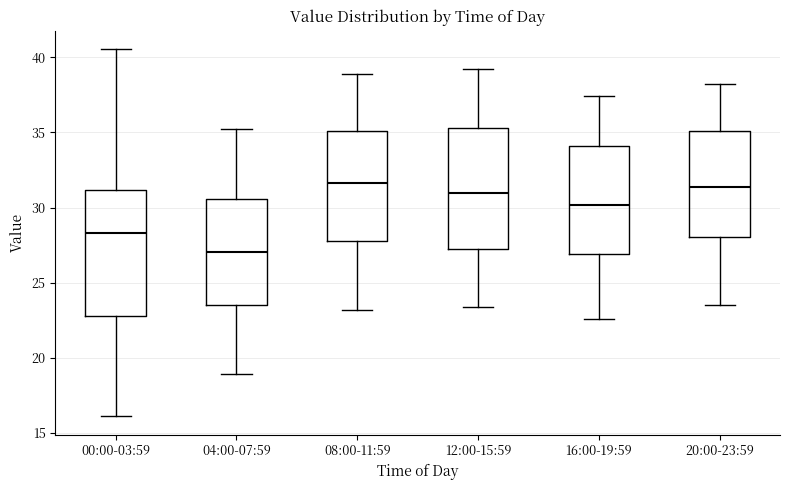

Reading left to right, transcribe this box plot: for each box, give where its median line is, the range the box spans, and where its two whiskers end, as read against the y-axis. The values are not printed on the chart, so give them approximately, as read against the axis.

00:00-03:59: median 28.5, box 23.0 to 31.0, whiskers 16.0 to 40.5
04:00-07:59: median 27.0, box 23.5 to 30.5, whiskers 19.0 to 35.0
08:00-11:59: median 31.5, box 28.0 to 35.0, whiskers 23.0 to 39.0
12:00-15:59: median 31.0, box 27.0 to 35.5, whiskers 23.5 to 39.0
16:00-19:59: median 30.0, box 27.0 to 34.0, whiskers 22.5 to 37.5
20:00-23:59: median 31.5, box 28.0 to 35.0, whiskers 23.5 to 38.0